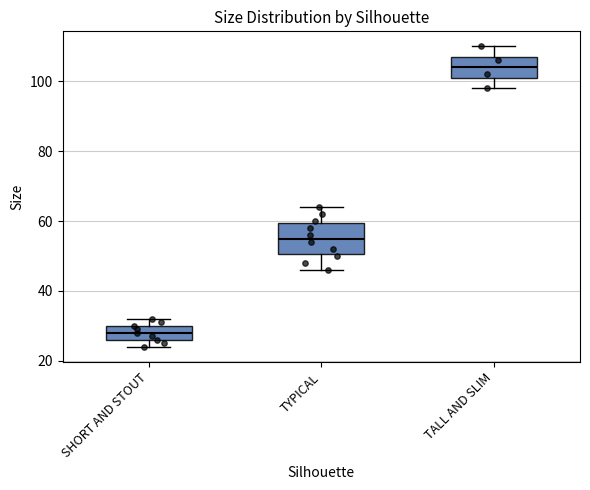

Reading left to right, transcribe this box plot: for each box, give where its median line is, the range the box spans, and where its two whiskers end, as read against the y-axis. The values are not printed on the chart, so give them approximately, as read against the axis.

SHORT AND STOUT: median 28, box 26 to 30, whiskers 24 to 32
TYPICAL: median 56, box 50 to 60, whiskers 46 to 64
TALL AND SLIM: median 104, box 102 to 108, whiskers 98 to 110